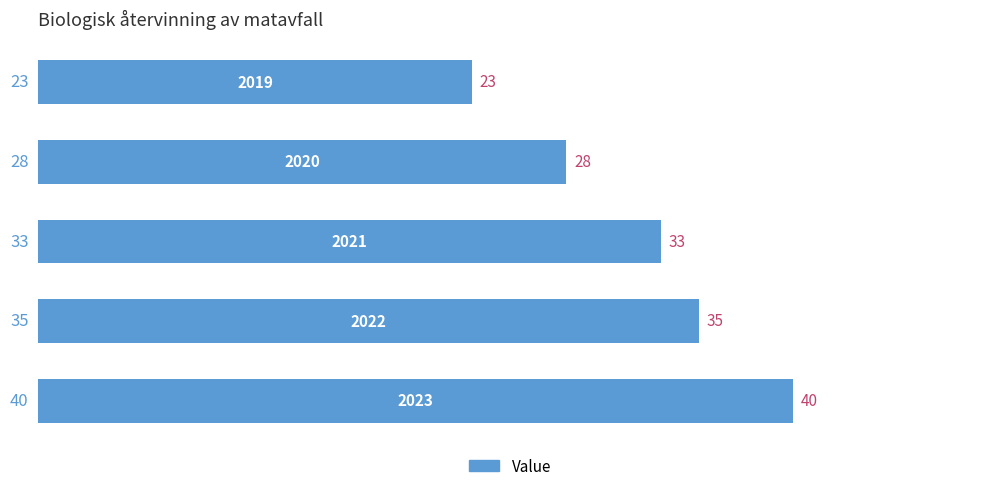

What is the sum of all values?

159